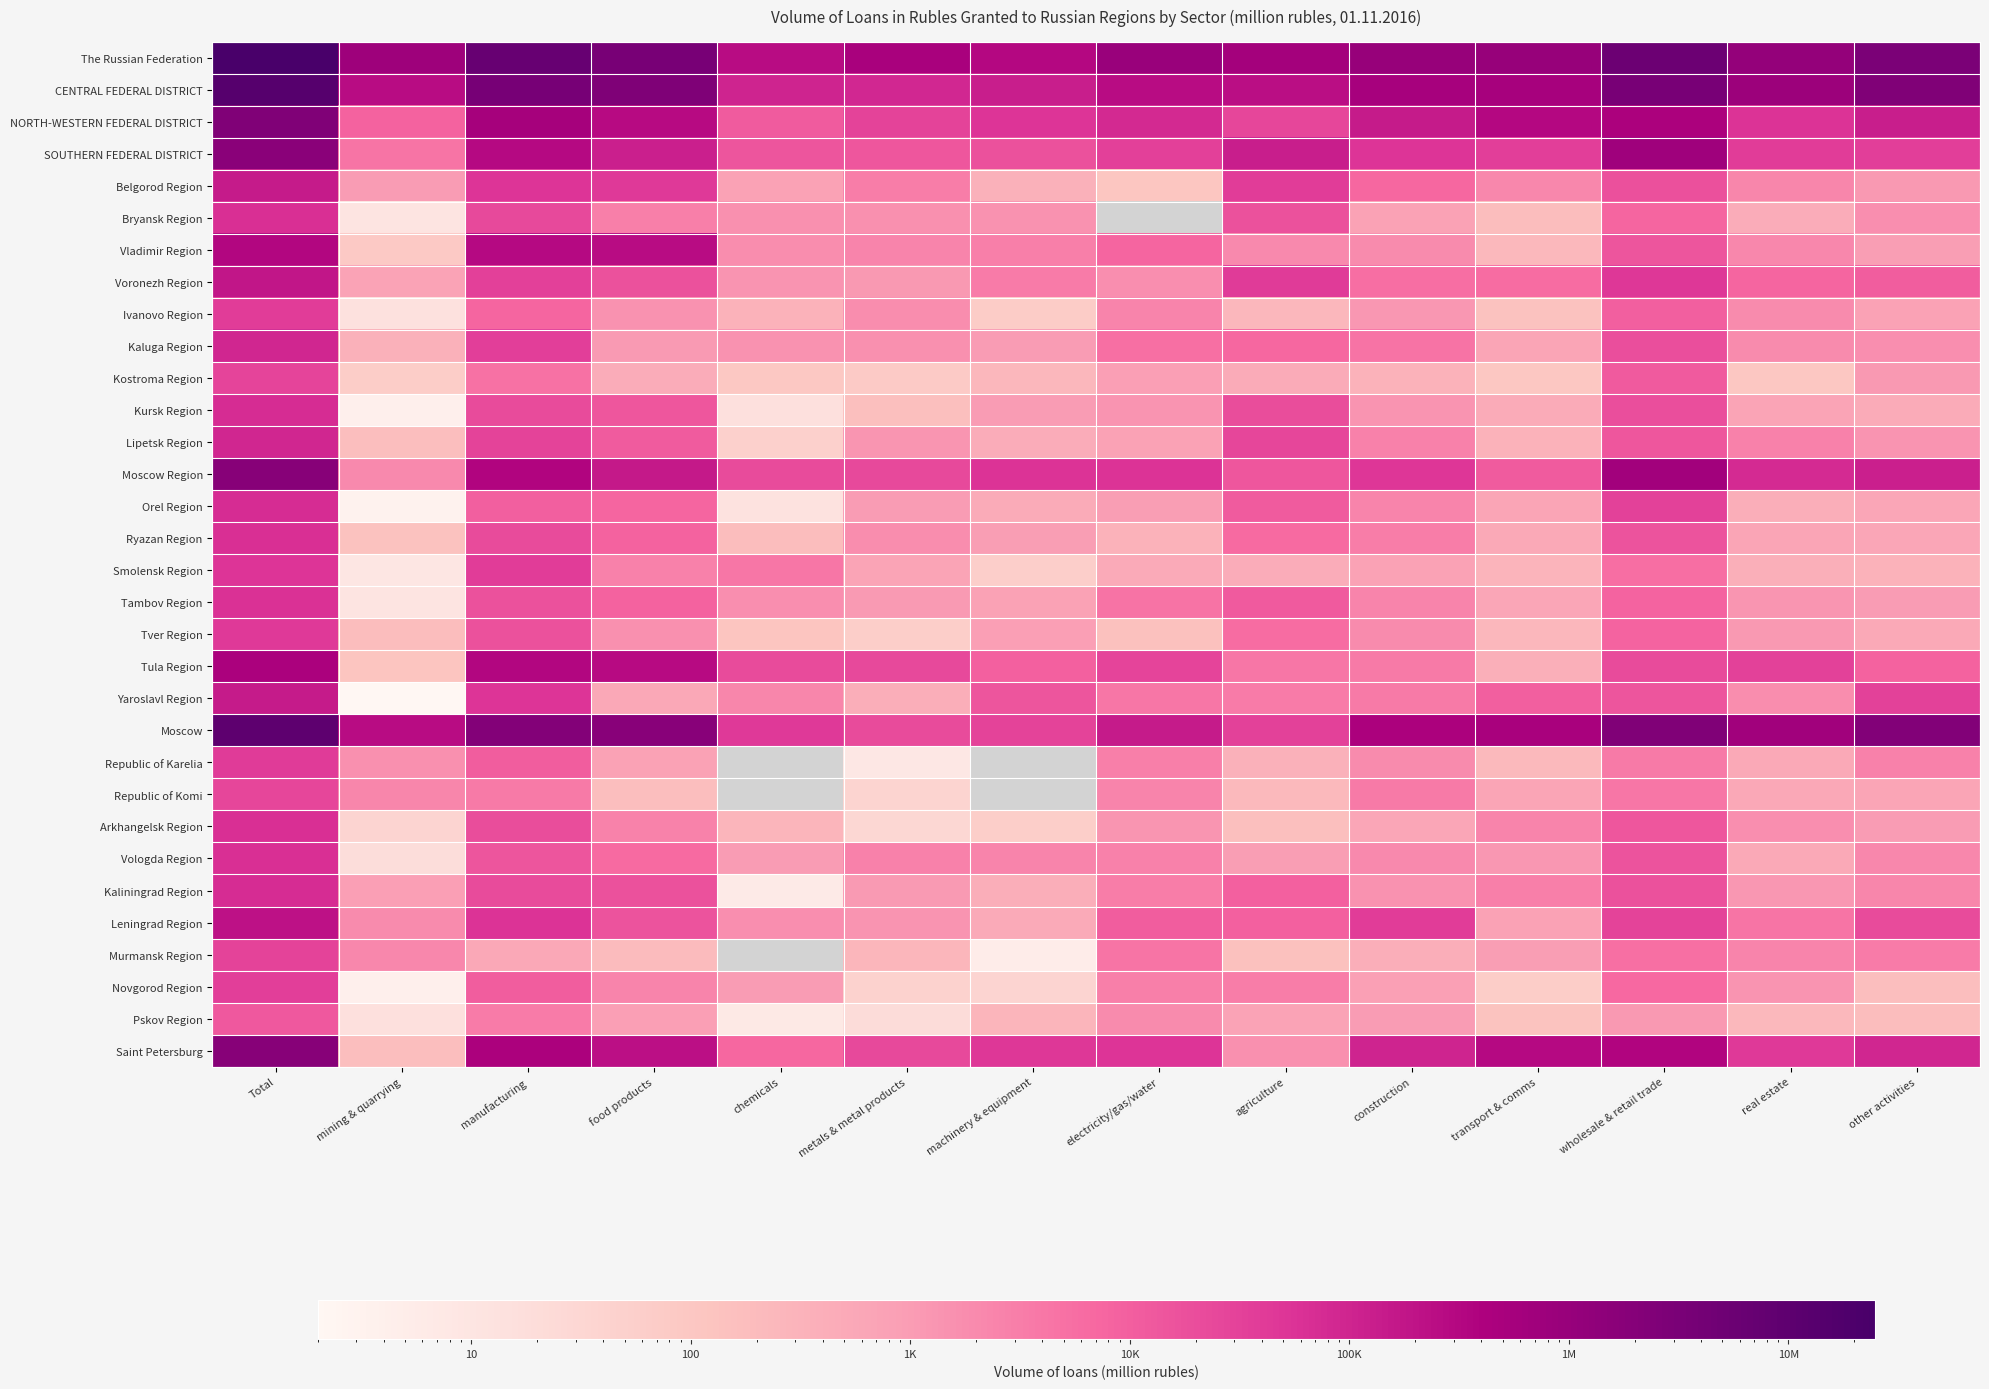

How many categories are shown in the chart?

14